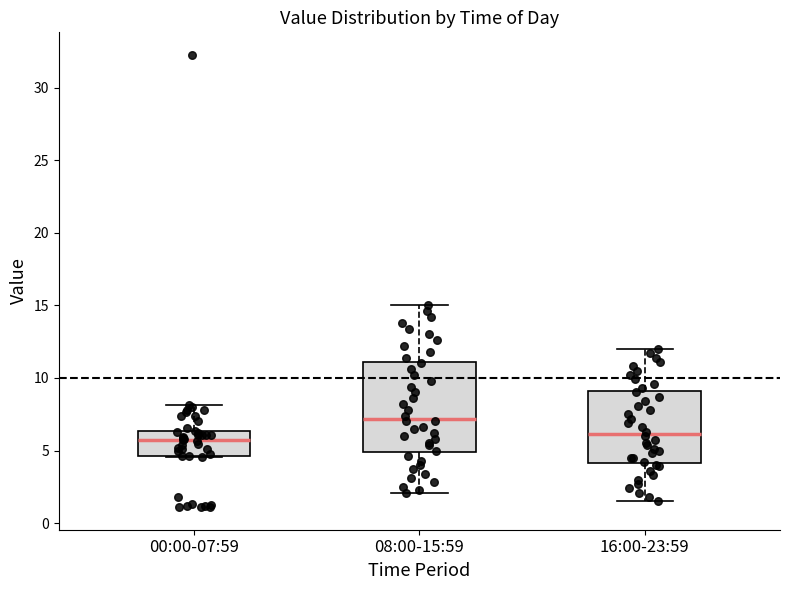

Comparing the boxes themselves (not the whiskers), which one is the tallest?

08:00-15:59